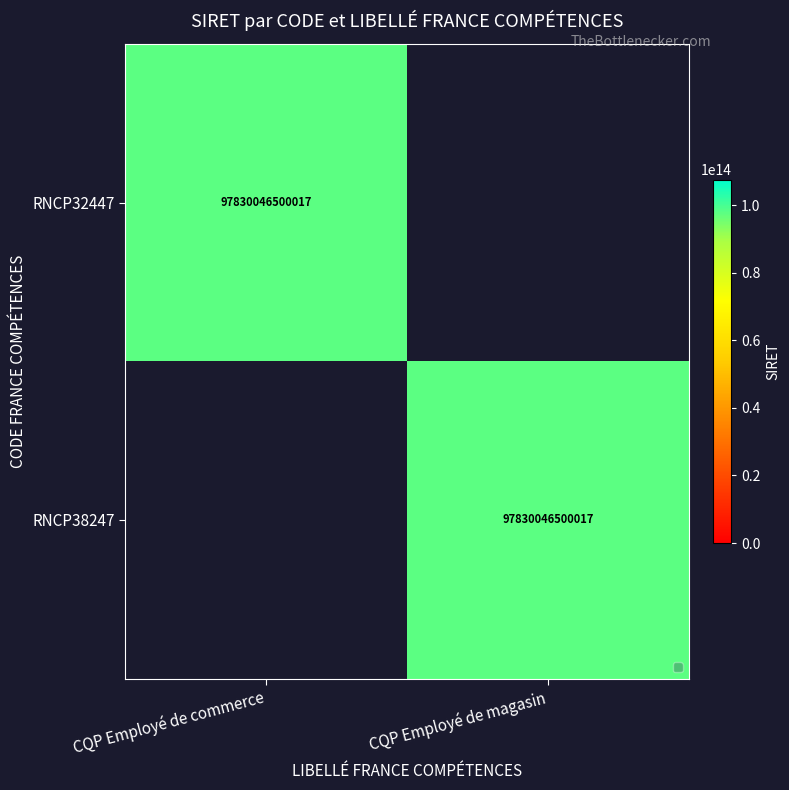

At which category is the sum across all series the highest?

CQP Employé de commerce